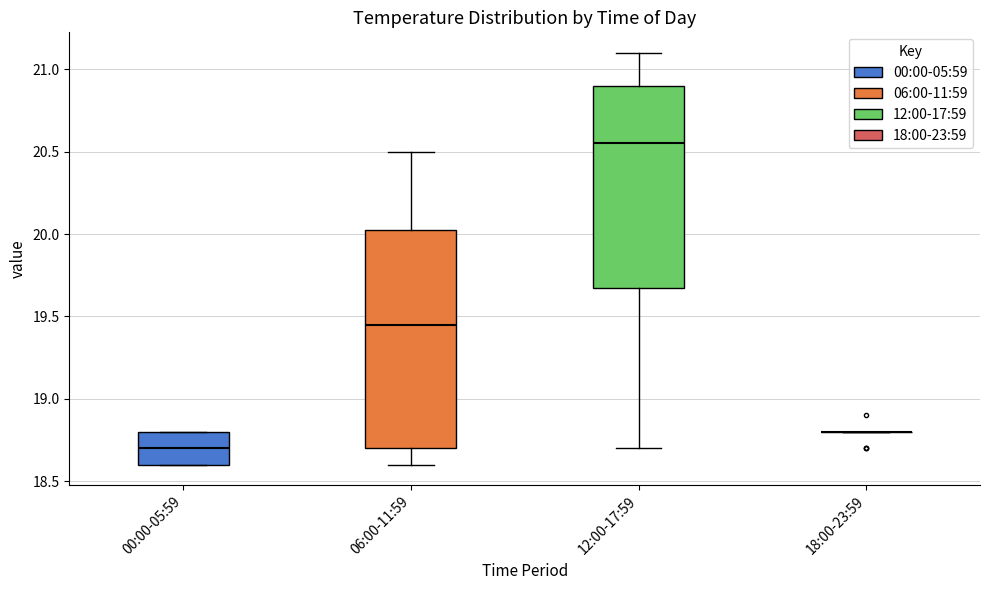

Reading left to right, read every box against the y-axis: the position of its median line, the range the box covers, and the ends of its whiskers. The values are not printed on the chart, so give them approximately, as read against the axis.

00:00-05:59: median 18.70, box 18.60 to 18.80, whiskers 18.60 to 18.80
06:00-11:59: median 19.45, box 18.70 to 20.05, whiskers 18.60 to 20.50
12:00-17:59: median 20.55, box 19.70 to 20.90, whiskers 18.70 to 21.10
18:00-23:59: box collapsed to a line at 18.80, whiskers 18.80 to 18.80